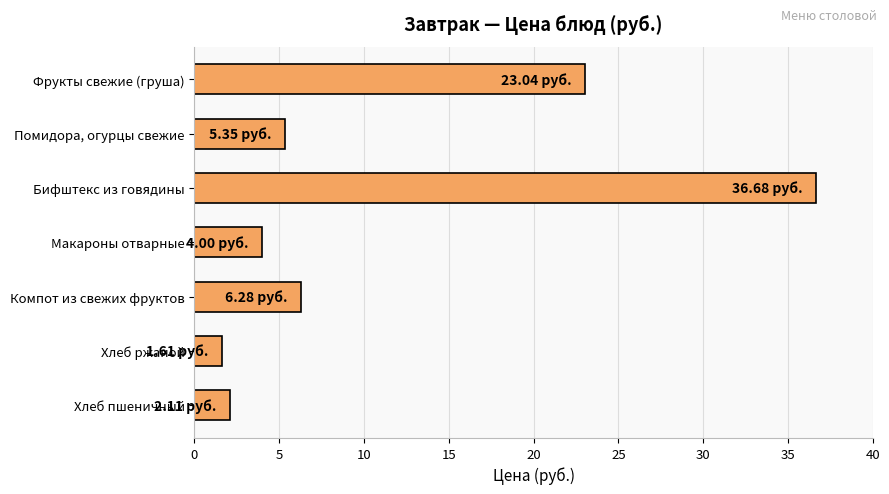

What is the difference between the values at Макароны отварные and Бифштекс из говядины?

32.7